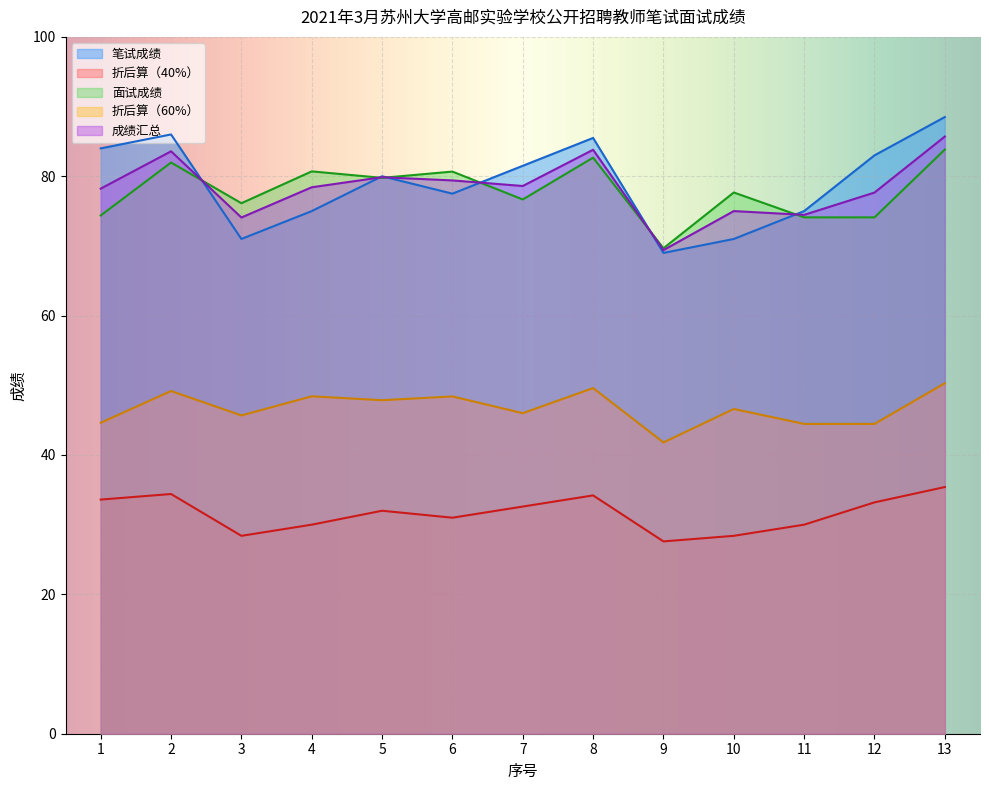

Which series has the largest range (max minus min)?

笔试成绩